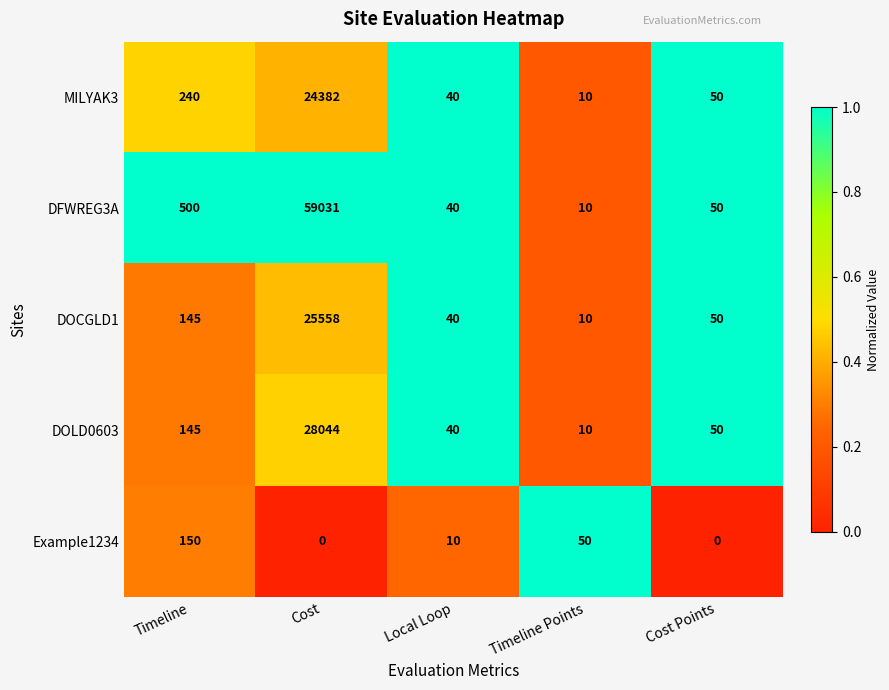

Reading right to left, transcribe all the data shown in this chart.

MILYAK3: Cost Points=50	Timeline Points=10	Local Loop=40	Cost=24382	Timeline=240
DFWREG3A: Cost Points=50	Timeline Points=10	Local Loop=40	Cost=59031	Timeline=500
DOCGLD1: Cost Points=50	Timeline Points=10	Local Loop=40	Cost=25558	Timeline=145
DOLD0603: Cost Points=50	Timeline Points=10	Local Loop=40	Cost=28044	Timeline=145
Example1234: Cost Points=0	Timeline Points=50	Local Loop=10	Cost=0	Timeline=150